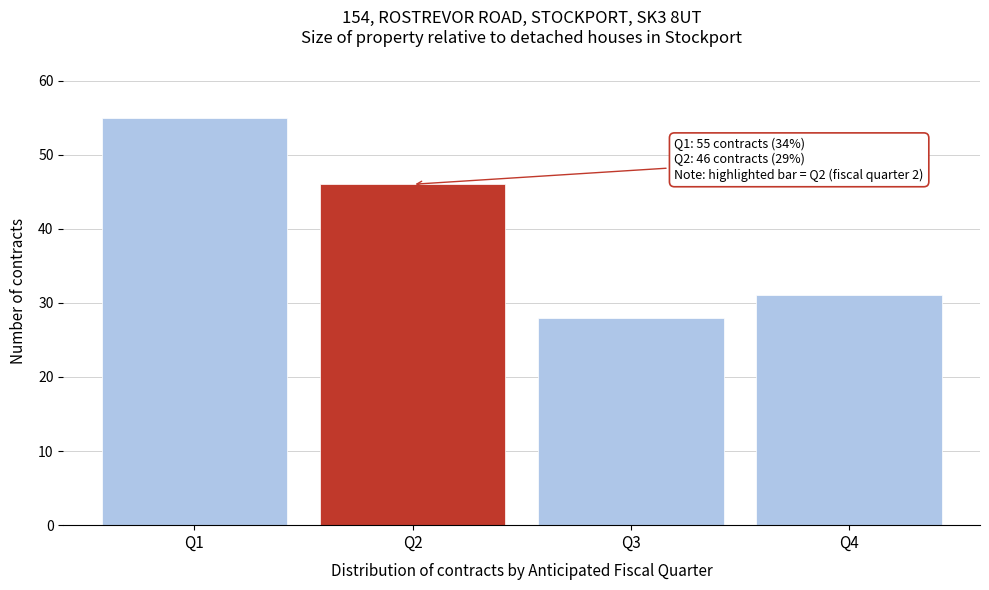

Reading right to left, what are all the values shown in this chart?

Q4=31	Q3=28	Q2=46	Q1=55